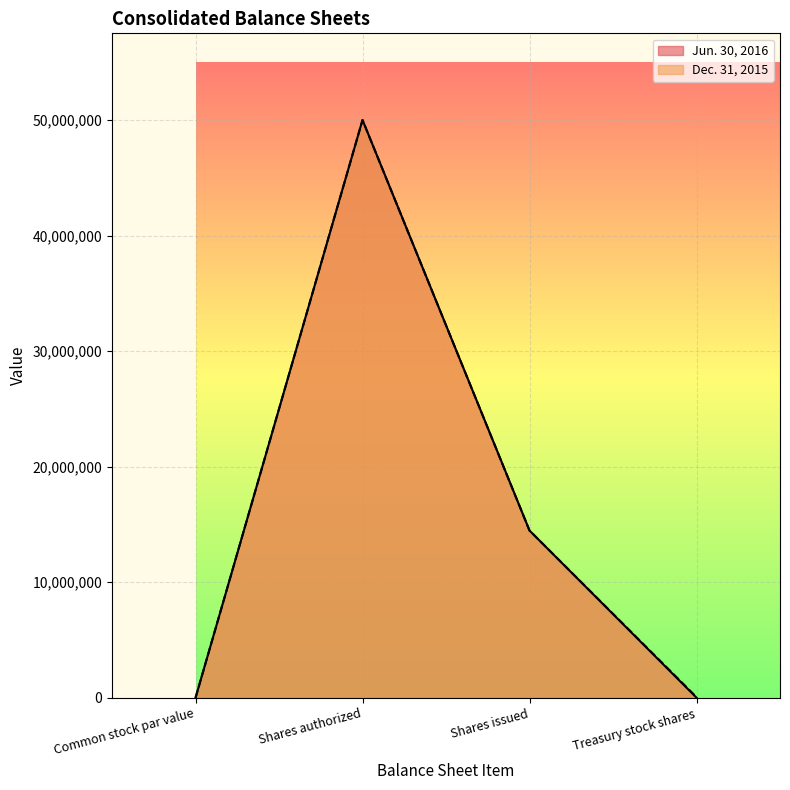

At Treasury stock shares, list the series in order from largest to smallest.

Dec. 31, 2015, Jun. 30, 2016